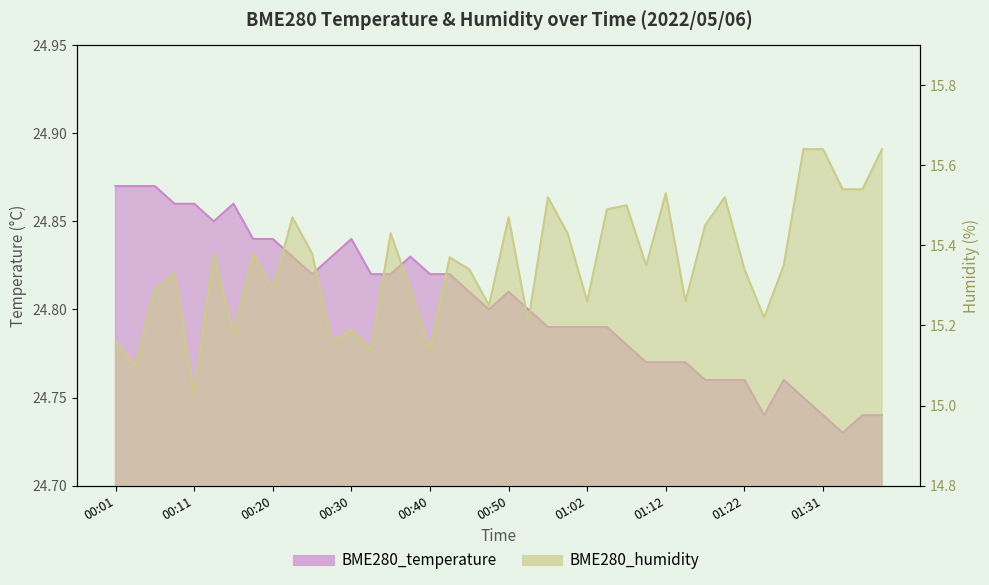

What is the label of the 5th point from the left?

00:11